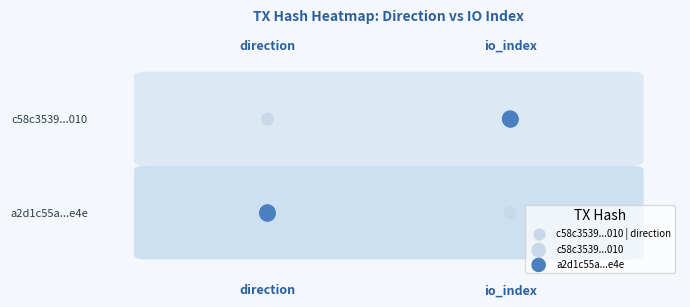

What is the sum of all a2d1c55a...e4e values?

2